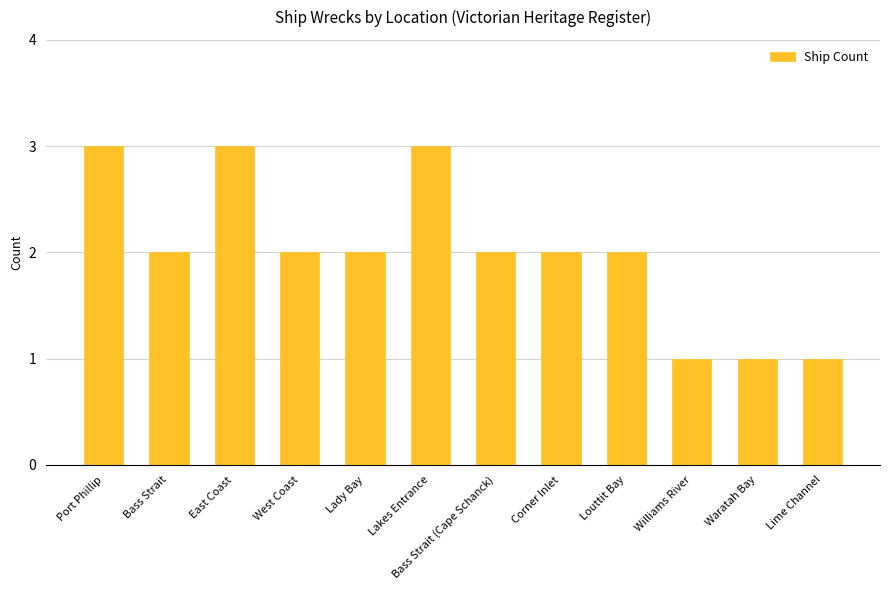

Reading right to left, what are all the values shown in this chart?

Lime Channel=1	Waratah Bay=1	Williams River=1	Louttit Bay=2	Corner Inlet=2	Bass Strait (Cape Schanck)=2	Lakes Entrance=3	Lady Bay=2	West Coast=2	East Coast=3	Bass Strait=2	Port Phillip=3